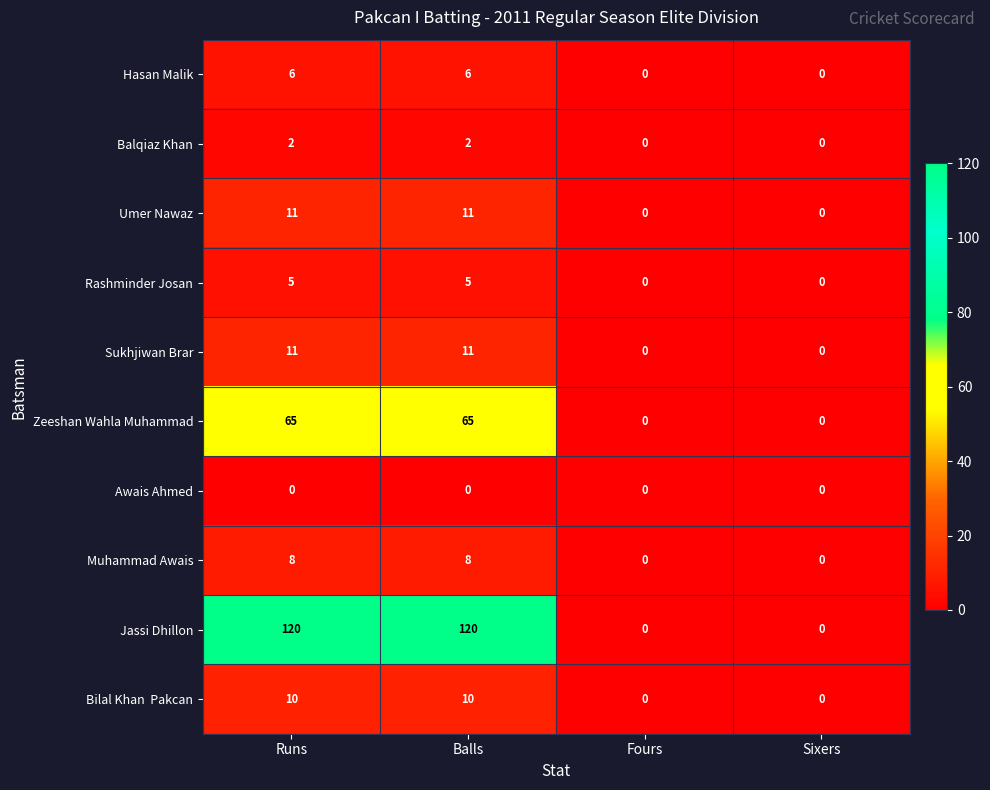

Is it true that Umer Nawaz equals 5 at Sixers?

False